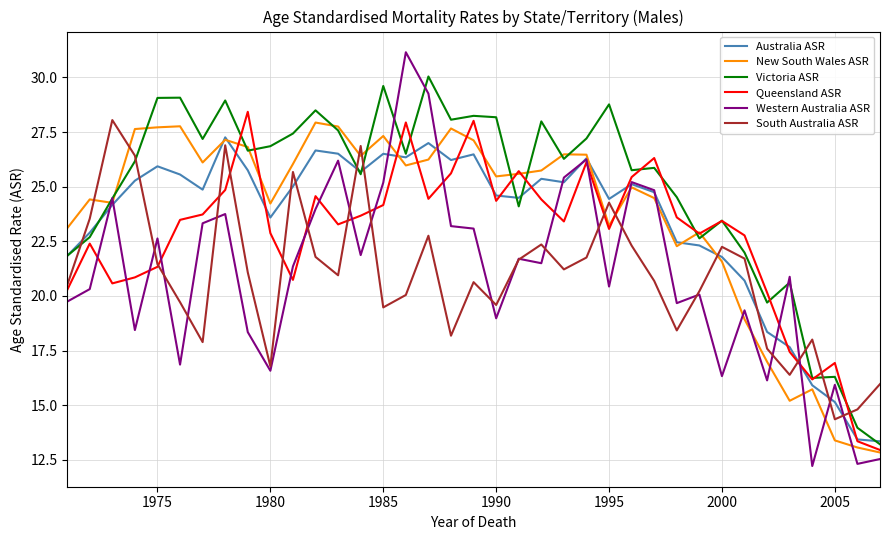

Does the chart display data point markers on the line(s)?

No